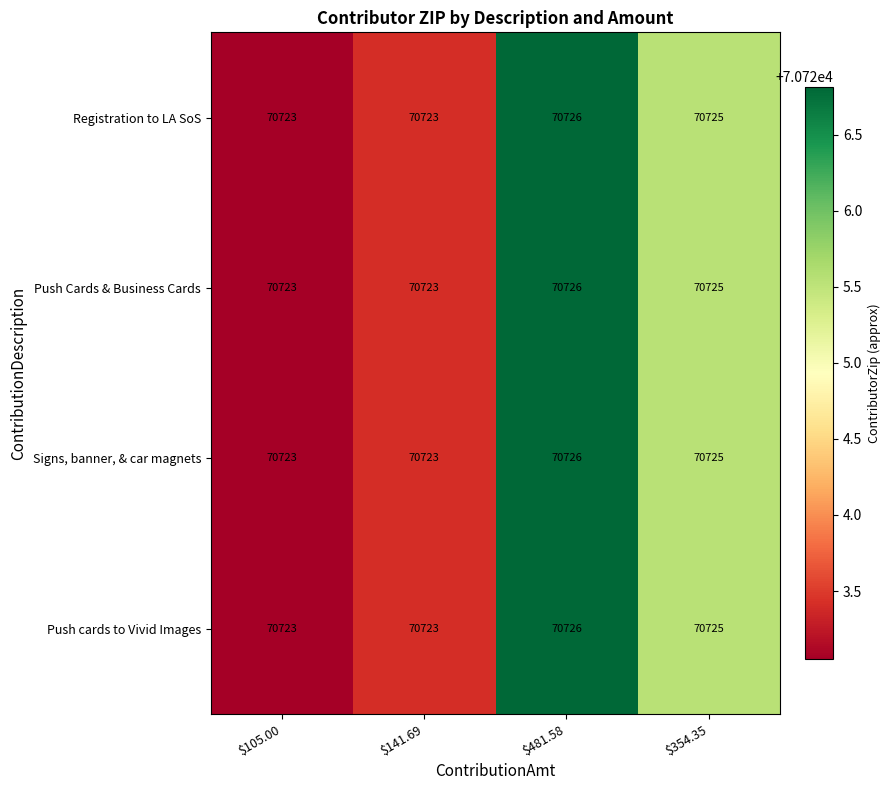

Is it true that Signs, banner, & car magnets equals 99368 at $141.69?

False